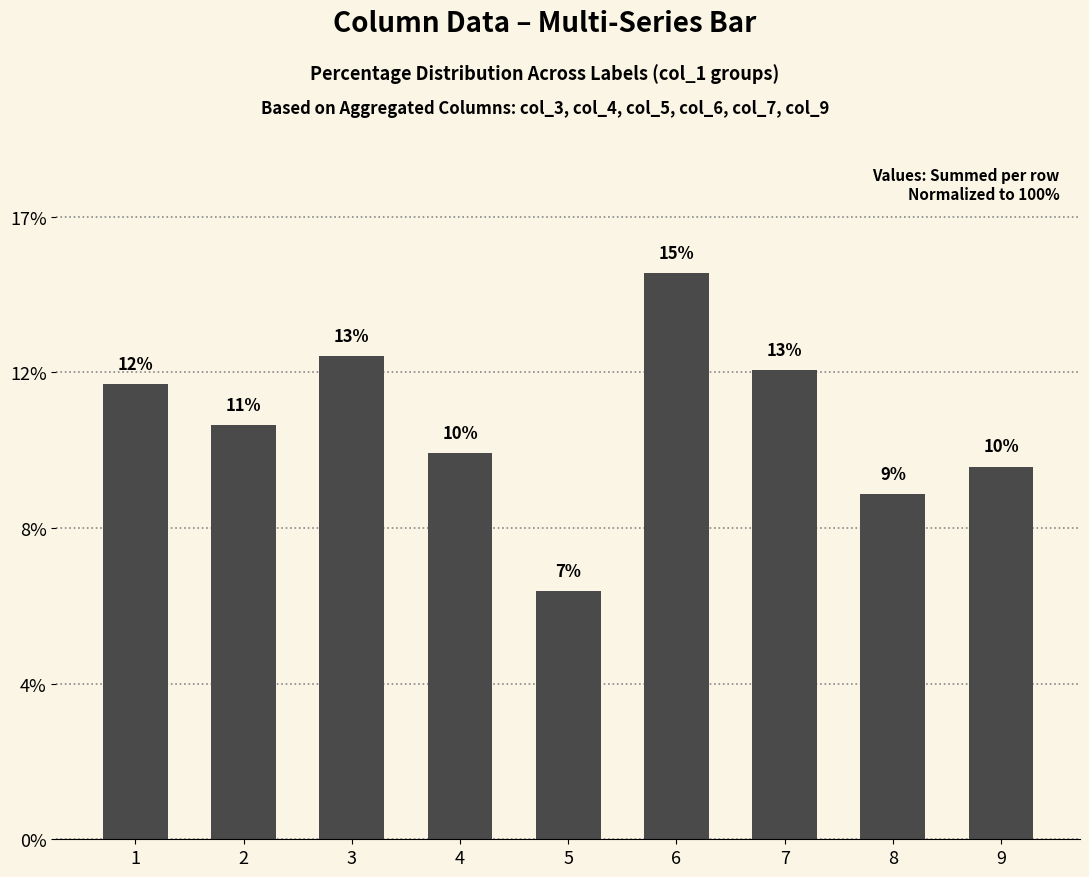

Does the chart contain stacked bars?

No